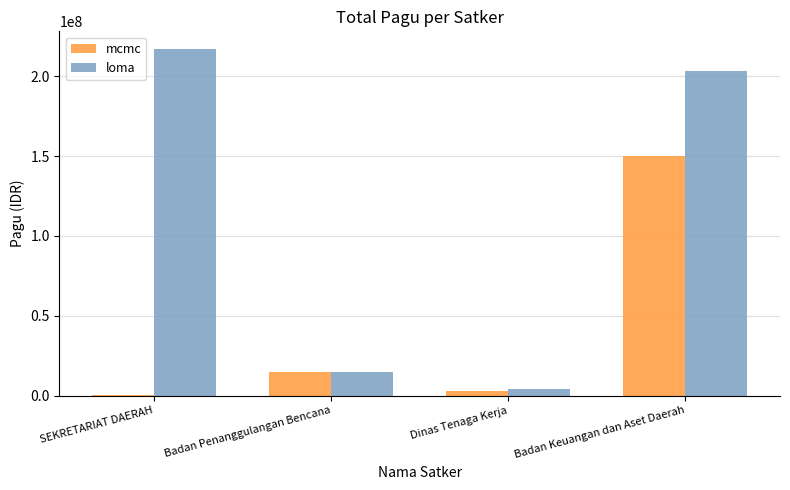

At which category is the sum across all series the highest?

Badan Keuangan dan Aset Daerah